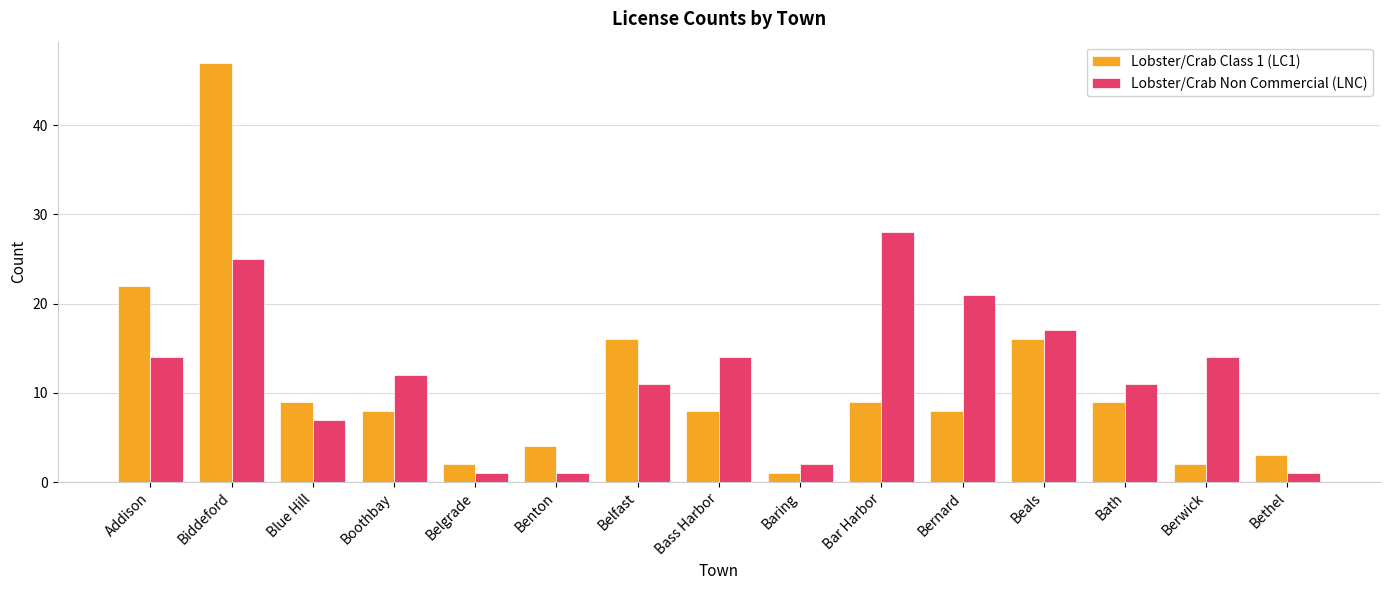

Is the value of Lobster/Crab Non Commercial (LNC) at Bath greater than the value of Lobster/Crab Class 1 (LC1) at Bath?

Yes